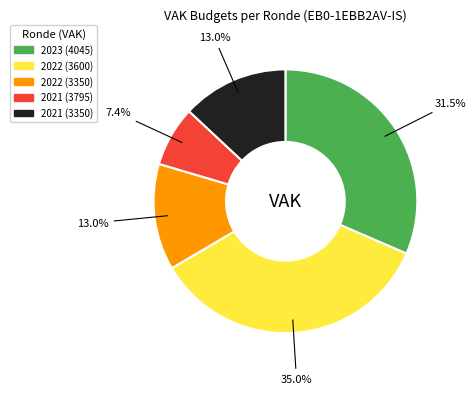

Is there any slice that represents more than half of the pie?

No